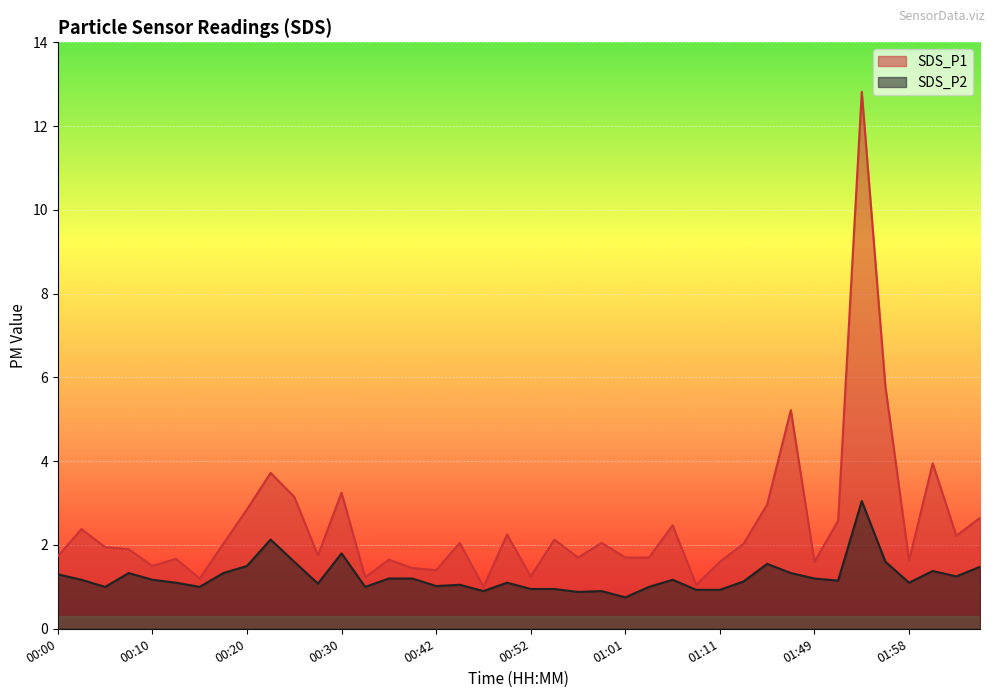

True or false: SDS_P2 and SDS_P1 cross at least once.

False